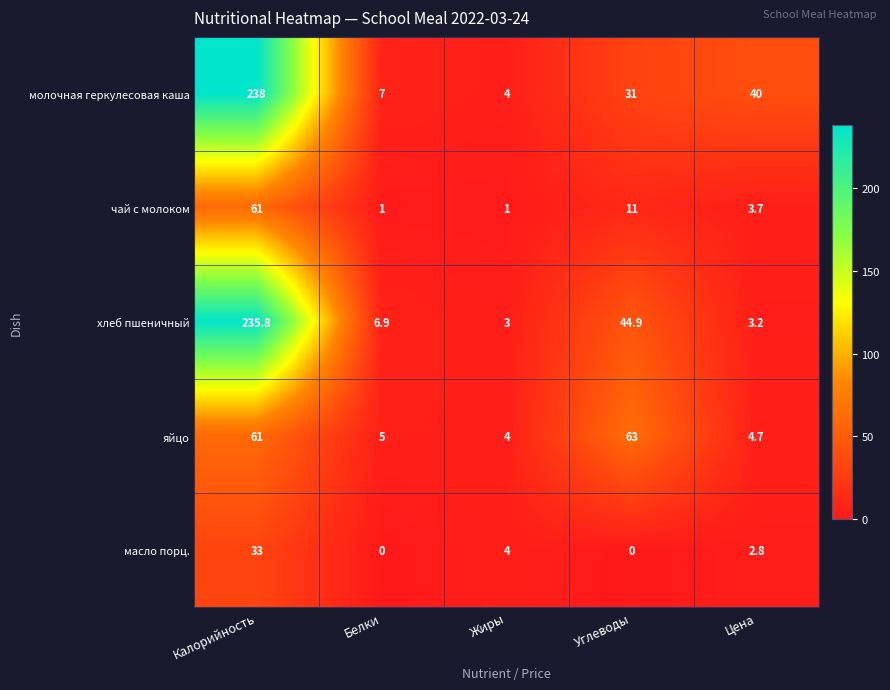

Is it true that масло порц. equals 3.8 at Цена?

False